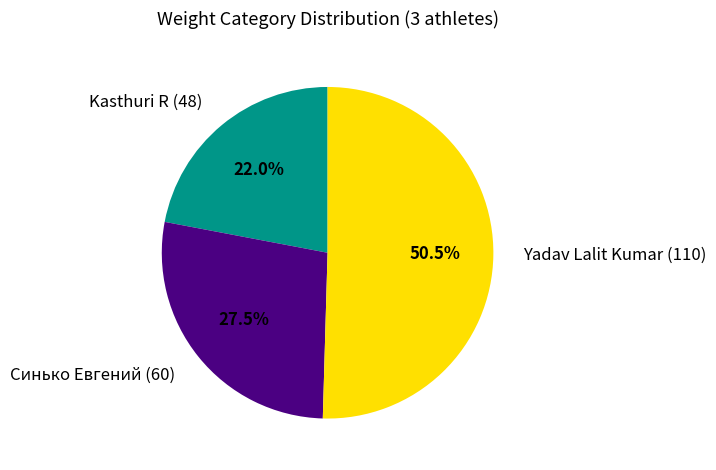

To the nearest percent, what is the average slice percentage?

33%